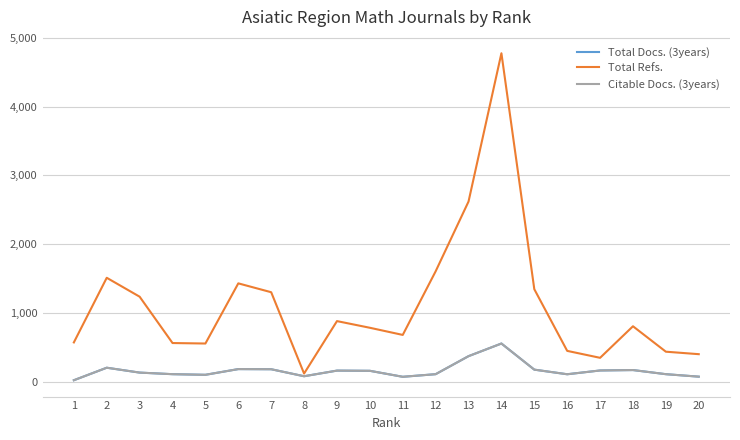

True or false: Total Docs. (3years) and Total Refs. cross at least once.

False